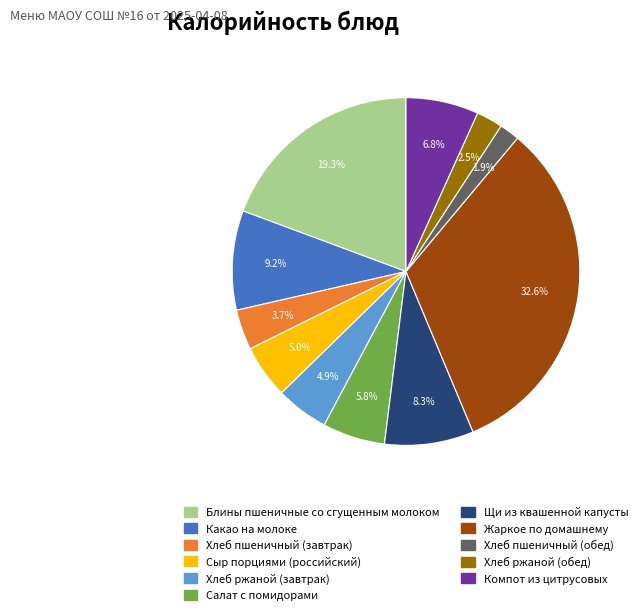

To the nearest percent, what is the difference between the largest and smallest slice percentages?

31%